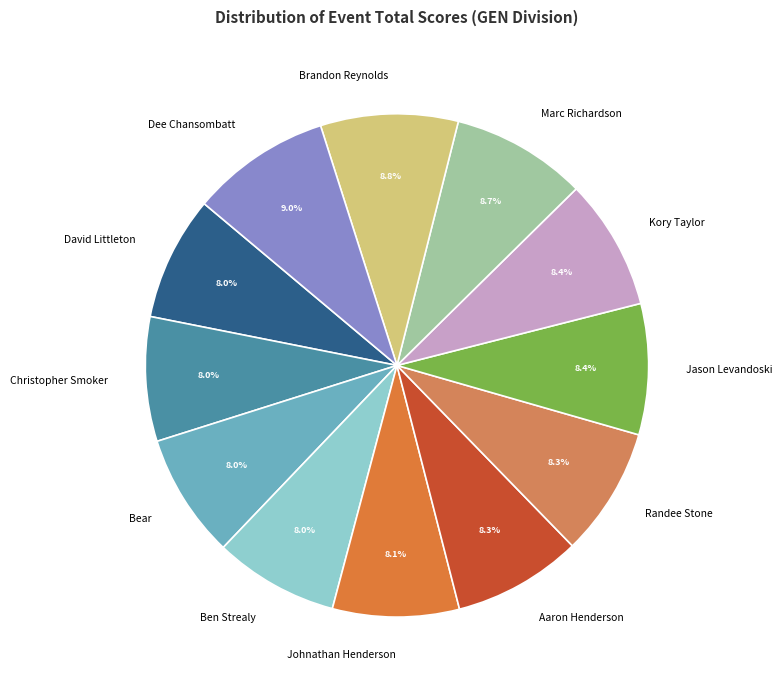

To the nearest percent, what percentage of the pie is Aaron Henderson?

8%